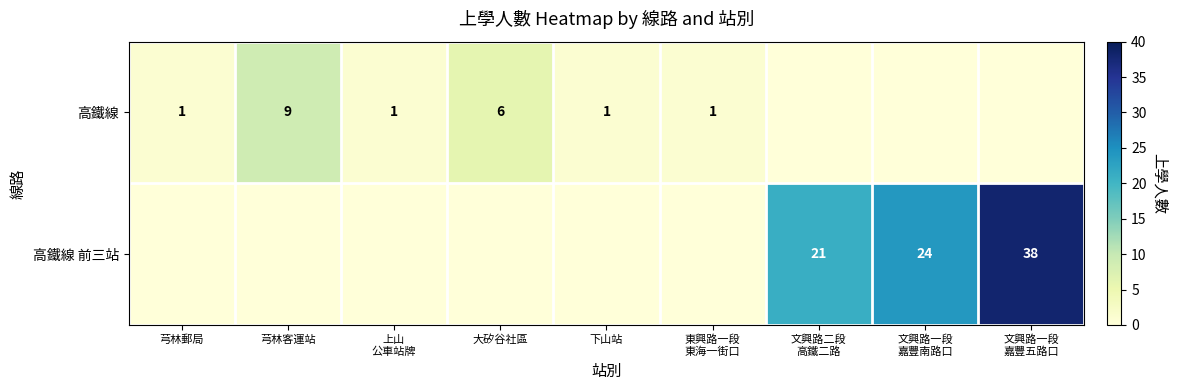

At 文興路一段 嘉豐南路口, list the series in order from largest to smallest.

高鐵線 前三站, 高鐵線